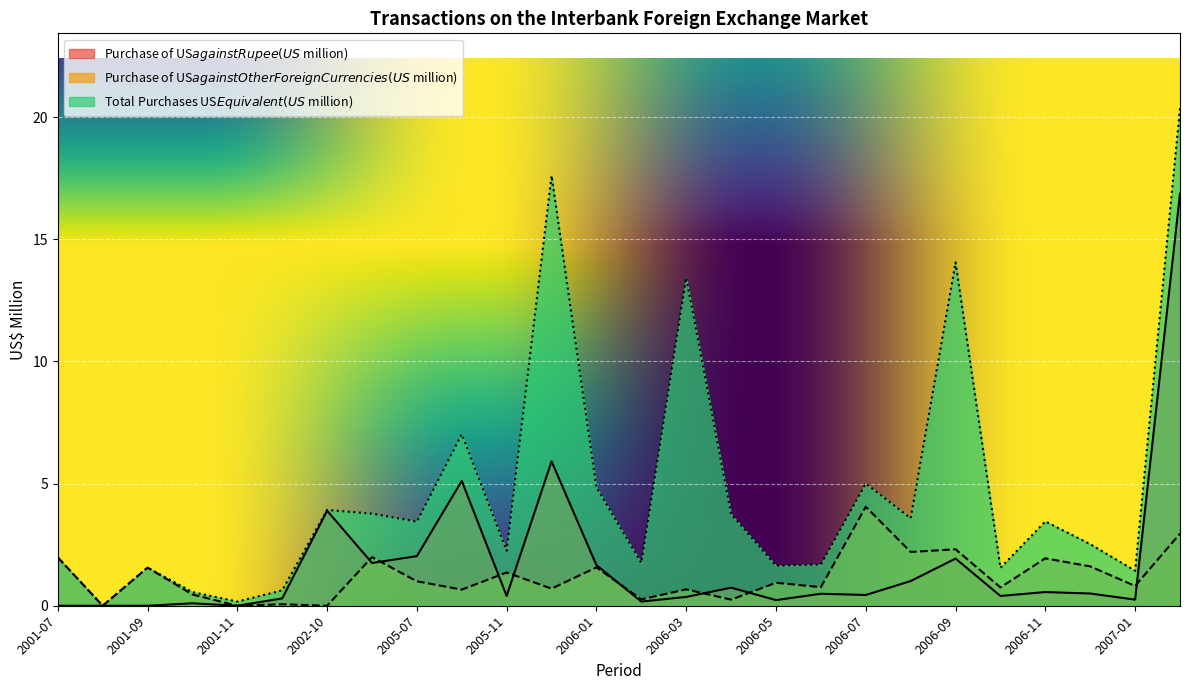

The value of Total Purchases US$ Equivalent (US$ million) at 2007-02 is 20.4. True or false?

True